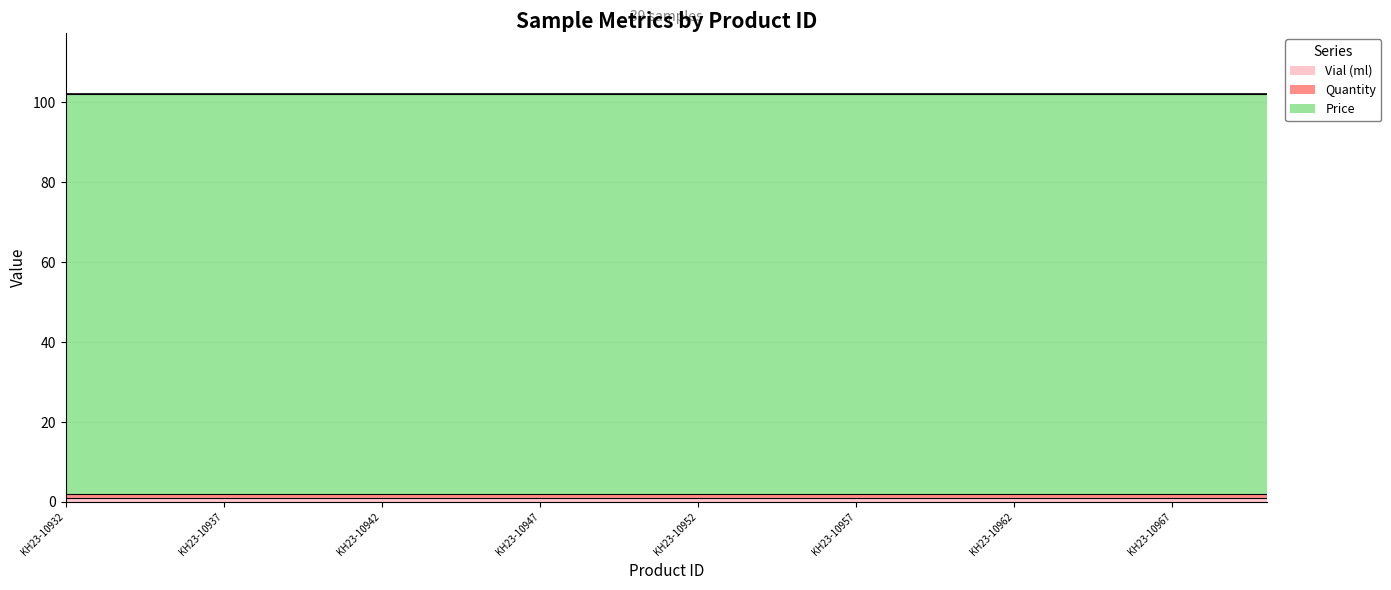

Which series has the largest total across all categories?

Price